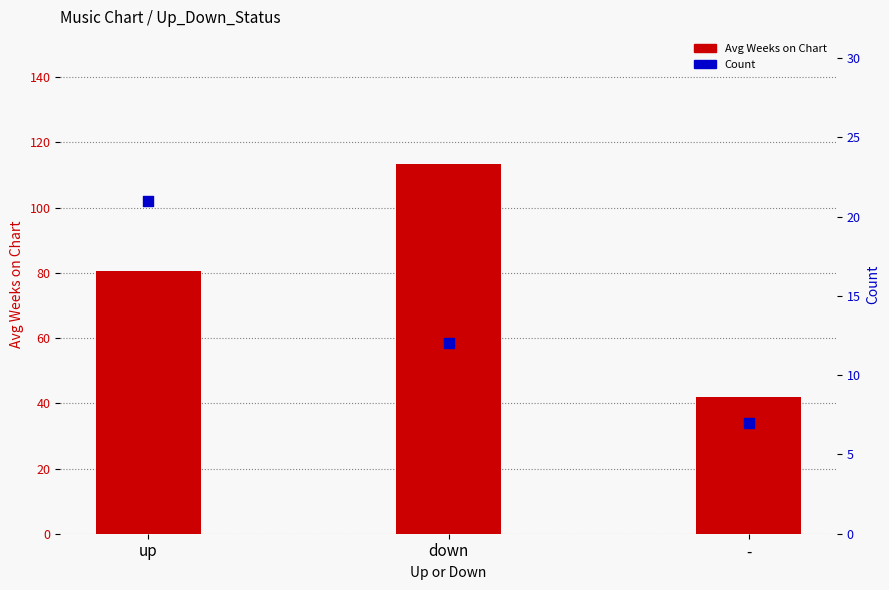

At how many categories does at least one series exceed 106?

1